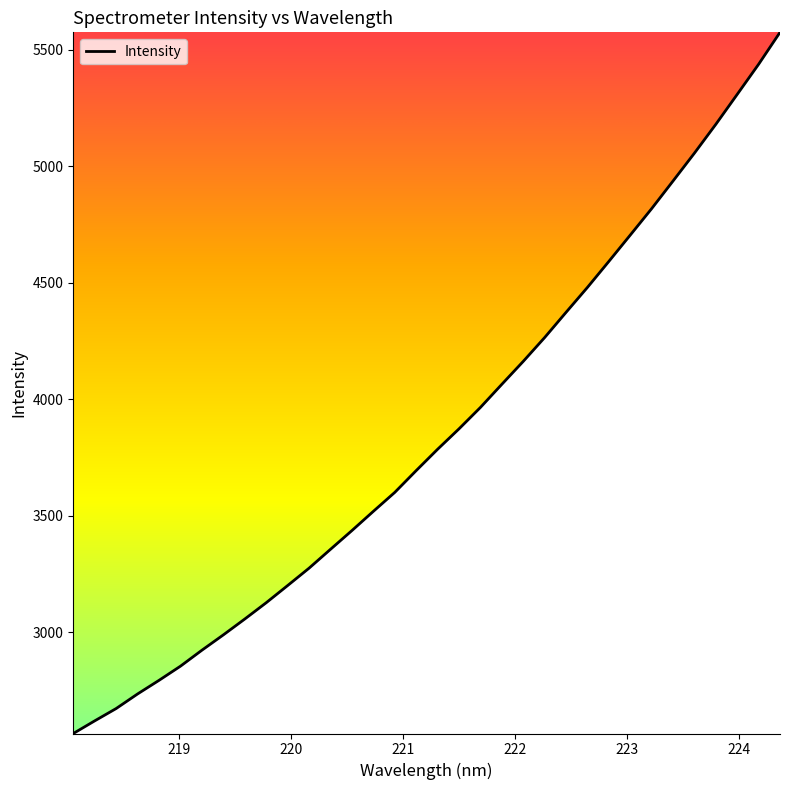

What is the difference between the maximum and minimum values?

3009.6